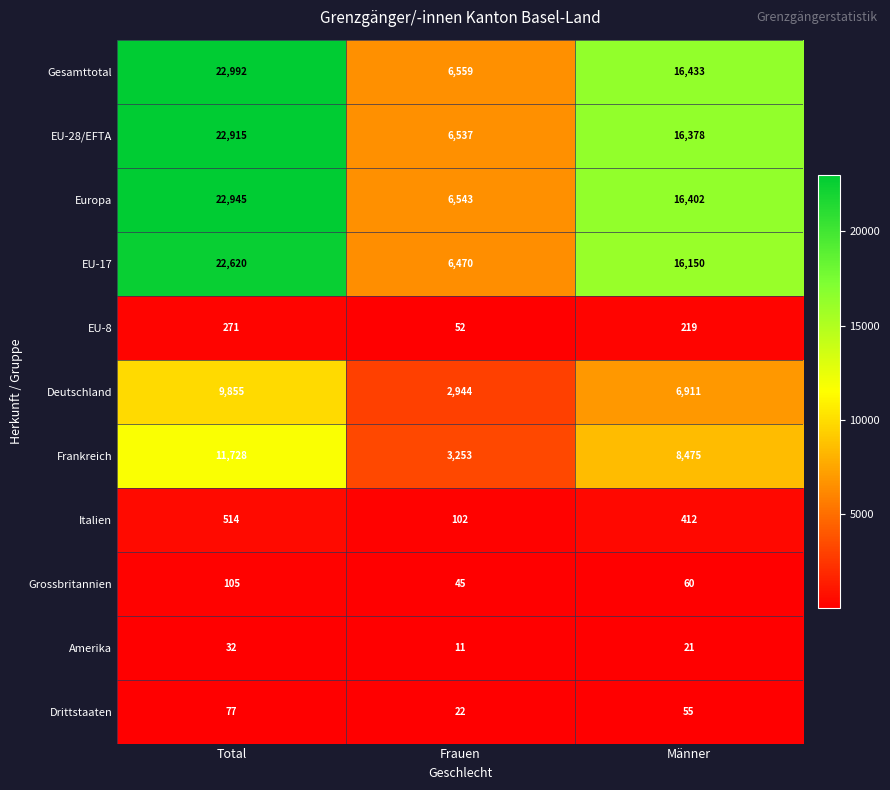

List the series in order of their peak value, lowest first.

Amerika, Drittstaaten, Grossbritannien, EU-8, Italien, Deutschland, Frankreich, EU-17, EU-28/EFTA, Europa, Gesamttotal